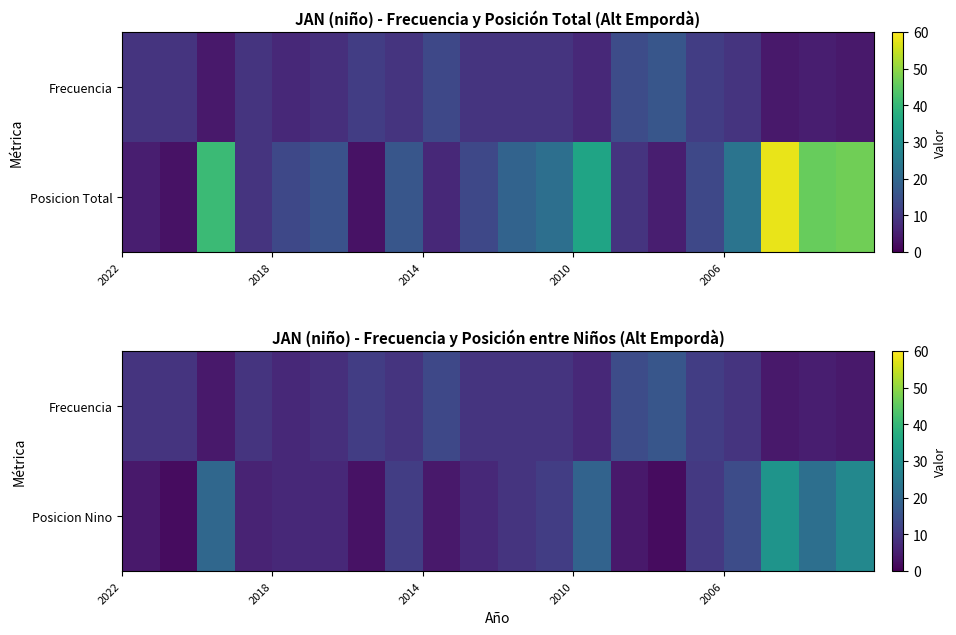

Rank the series by their average value, from lowest to highest.

Frecuencia, Posicion Nino